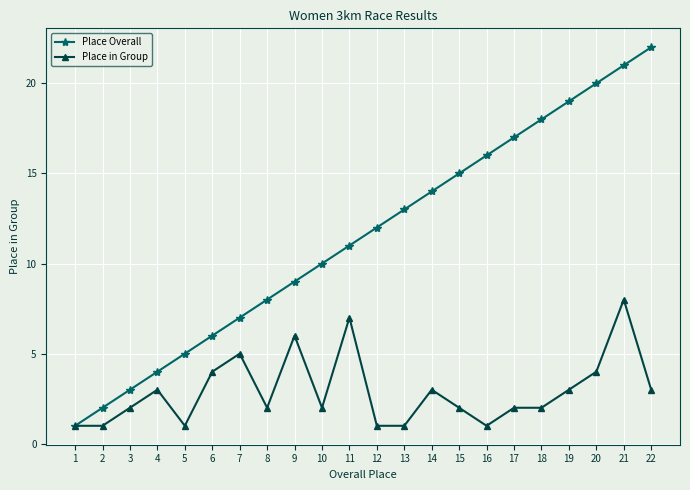

What is the value of the Place in Group point at the 4th from the left?

3